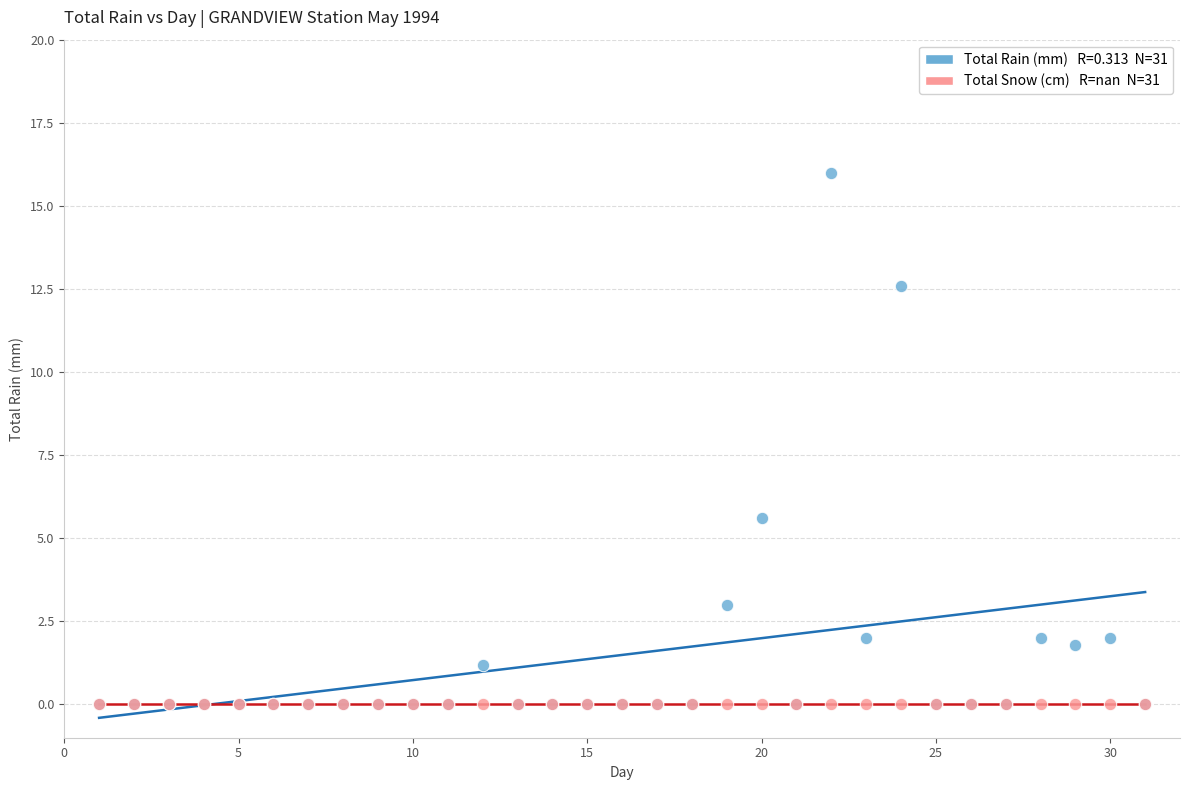

Across all series, what Y value is closest to 8?

5.6